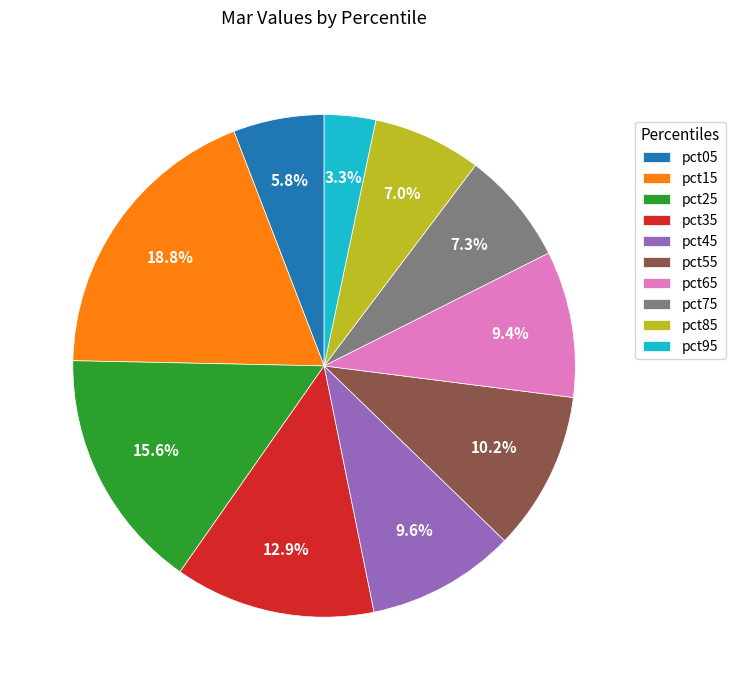

To the nearest percent, what is the average slice percentage?

10%